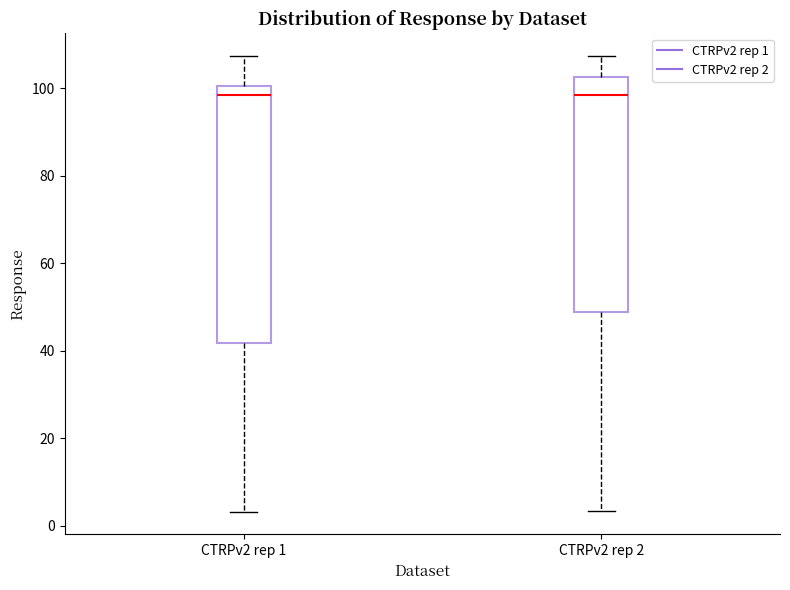

Reading left to right, read every box against the y-axis: the position of its median line, the range the box covers, and the ends of its whiskers. The values are not printed on the chart, so give them approximately, as read against the axis.

CTRPv2 rep 1: median 98, box 42 to 100, whiskers 4 to 108
CTRPv2 rep 2: median 98, box 48 to 102, whiskers 4 to 108